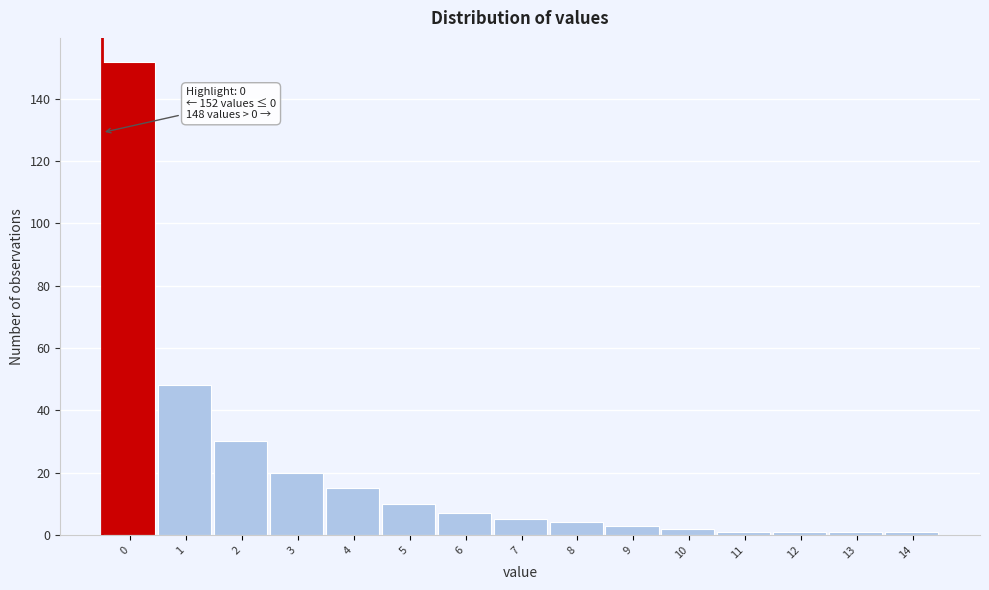

Reading left to right, extract all data points from this chart.

0=152	1=48	2=30	3=20	4=15	5=10	6=7	7=5	8=4	9=3	10=2	11=1	12=1	13=1	14=1